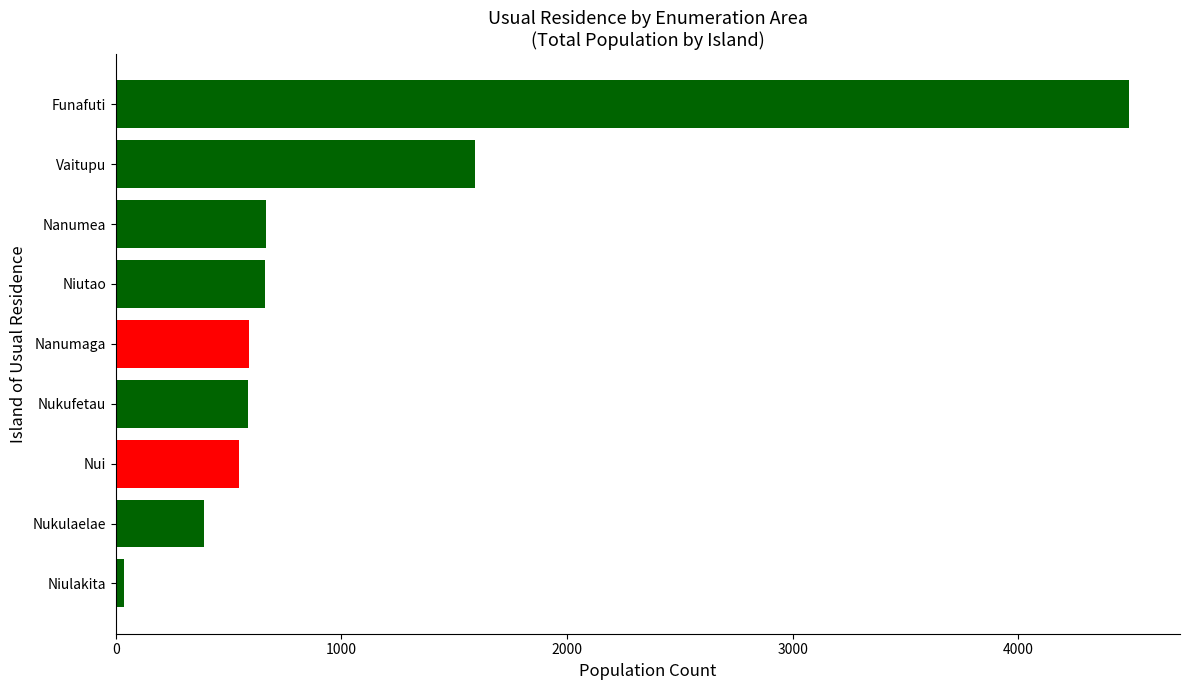

Where is the data nearest to the value 2263?

Vaitupu